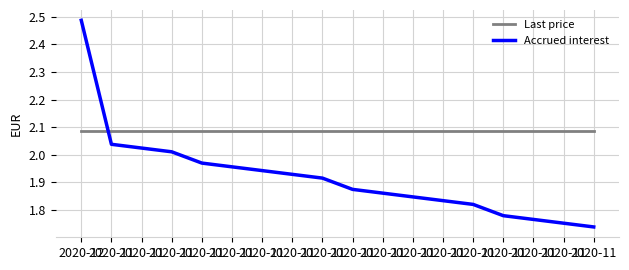

What is the total value across all series at 2020-11?

4.1